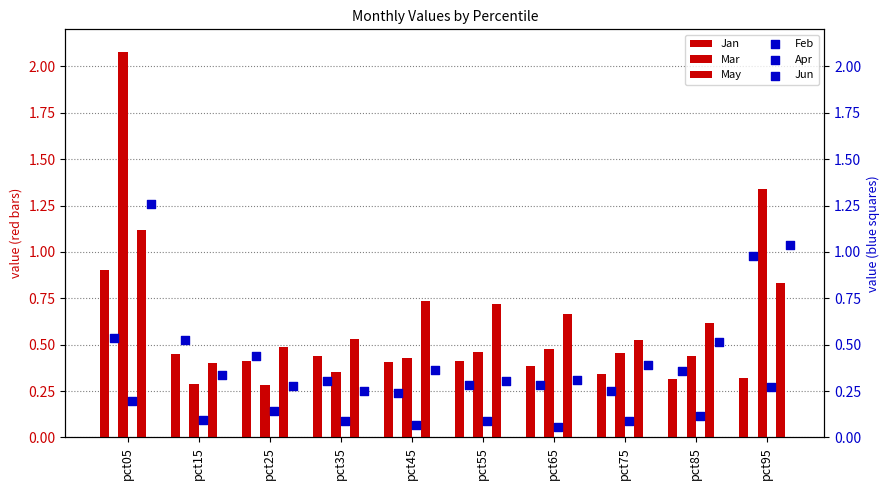

Is the value of Jan at pct35 greater than the value of Mar at pct75?

No